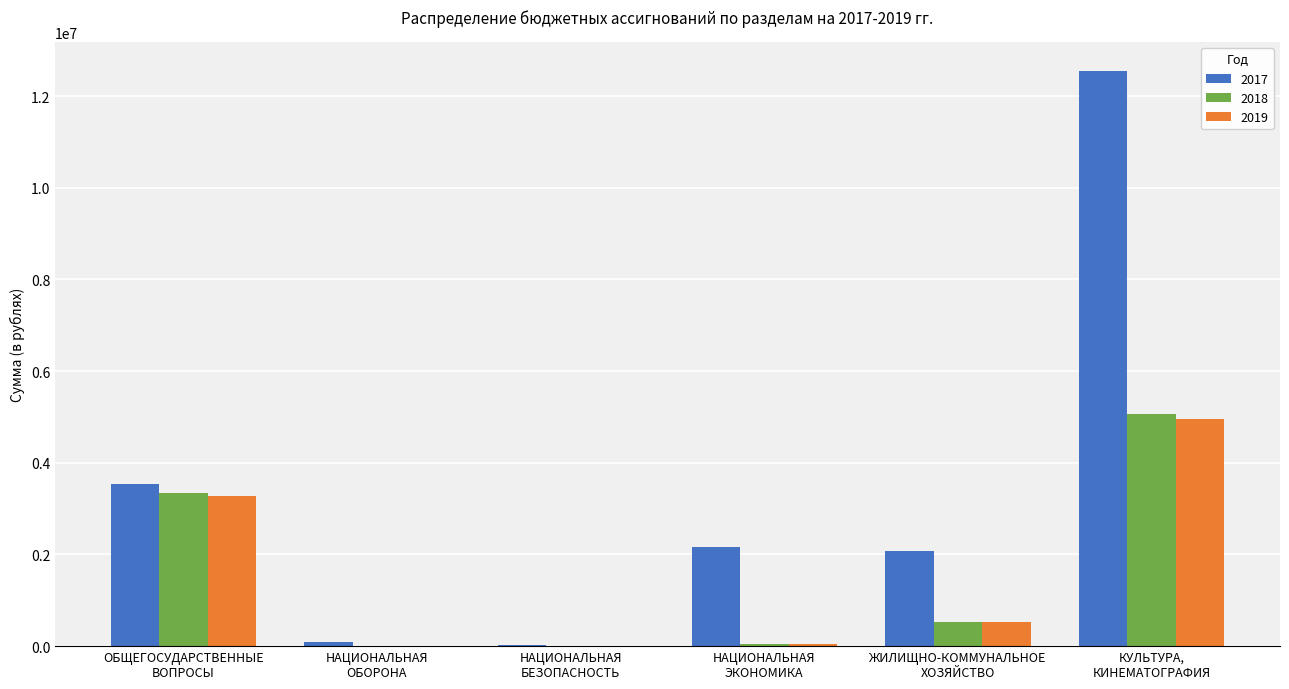

What is the greatest value displayed?

12547279.0